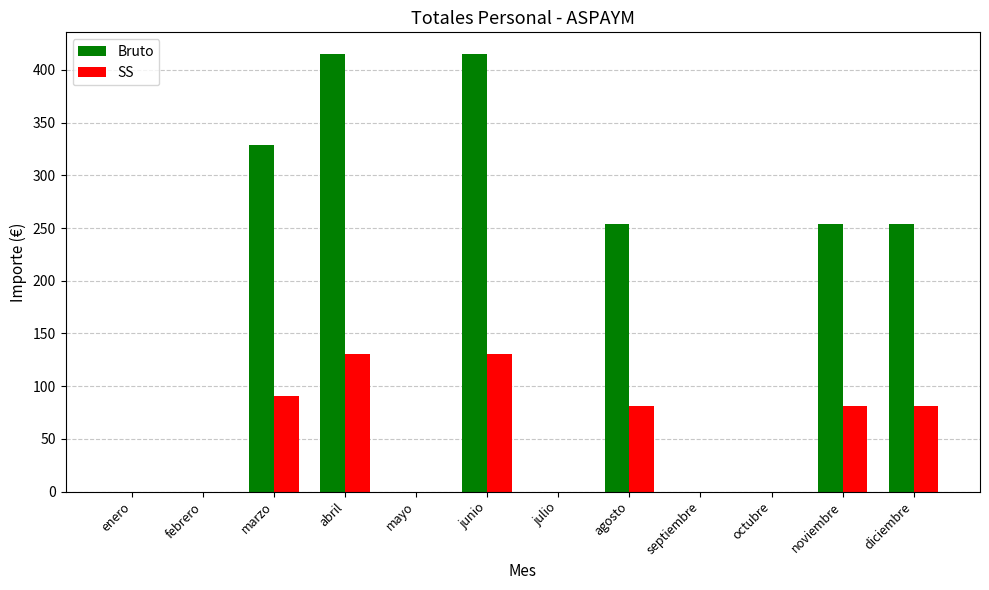

Count the number of categories in the chart.

12